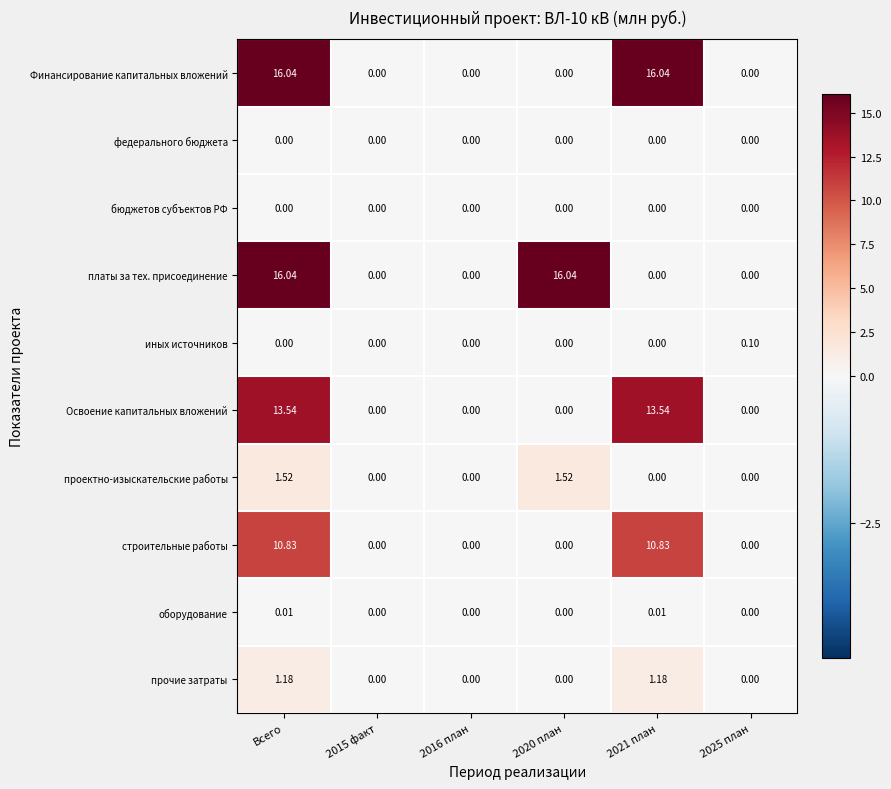

At which category is the sum across all series the highest?

Всего